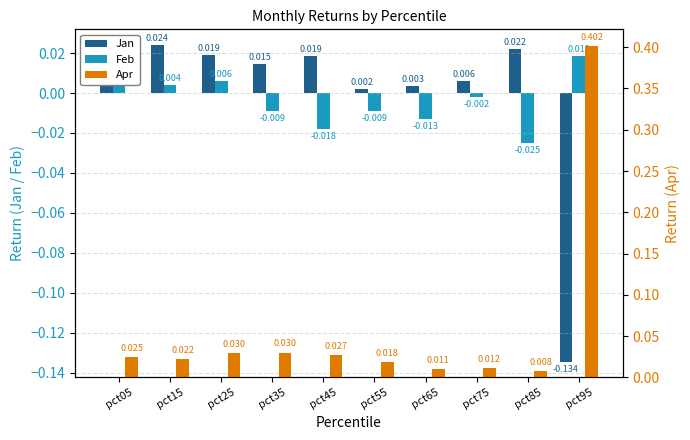

Is it true that Jan equals 0.0 at pct85?

False